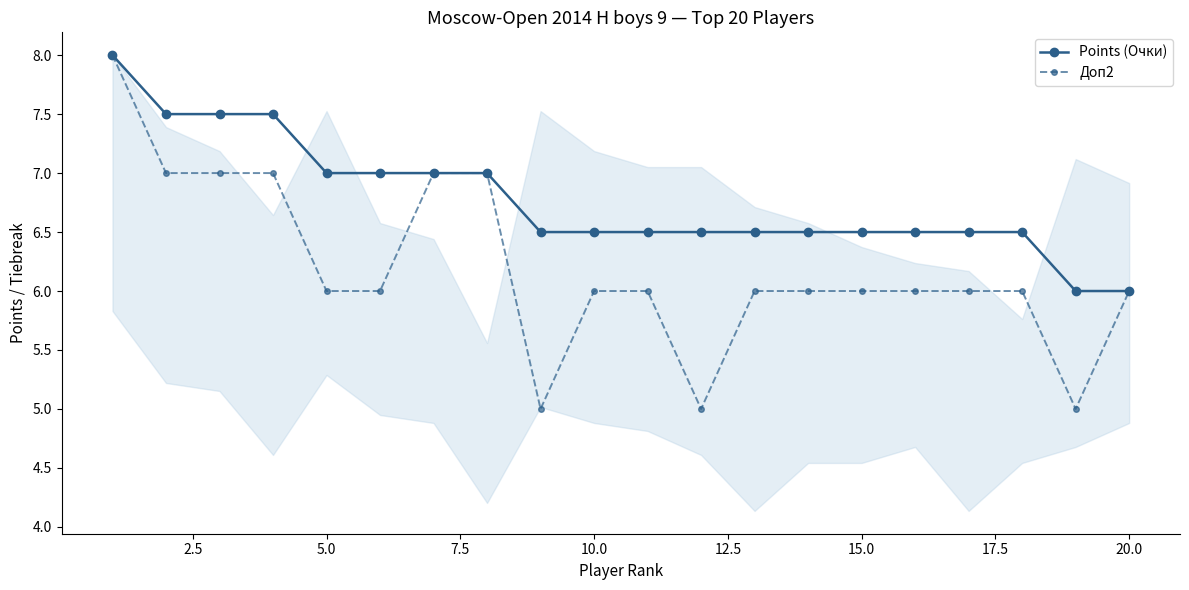

Which series has the widest spread of values?

Доп2